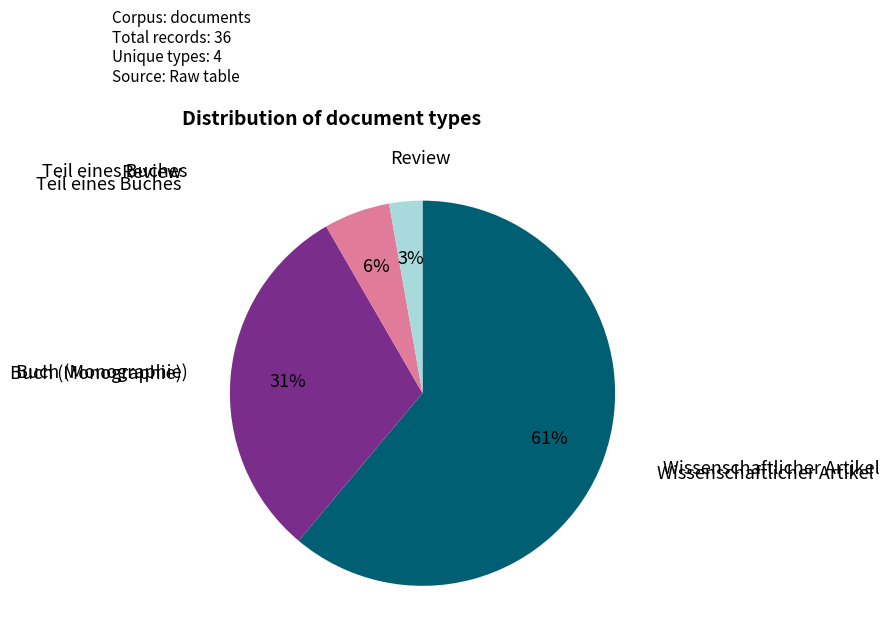

Is there any slice that represents more than half of the pie?

Yes